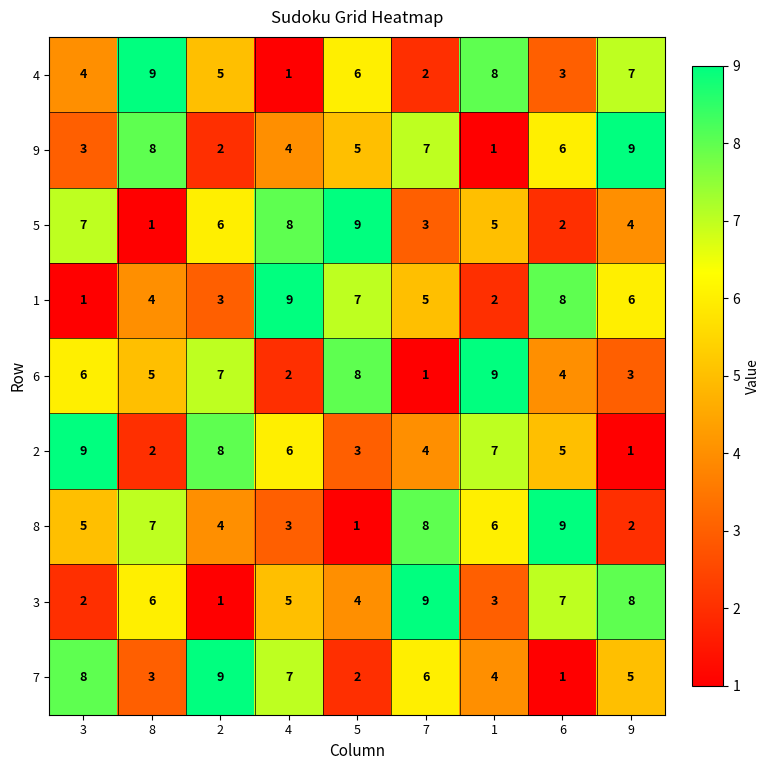

Read the 9 value at 8.

8